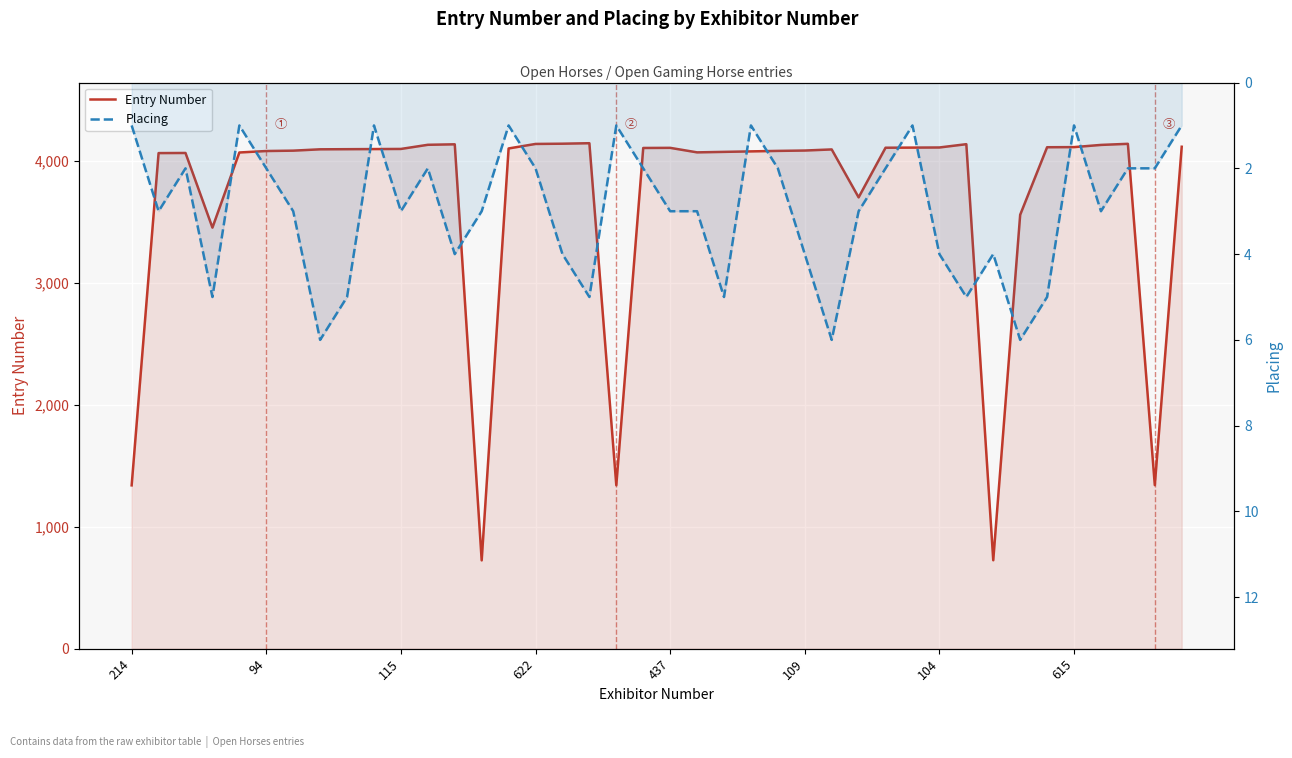

True or false: Placing and Entry Number cross at least once.

False